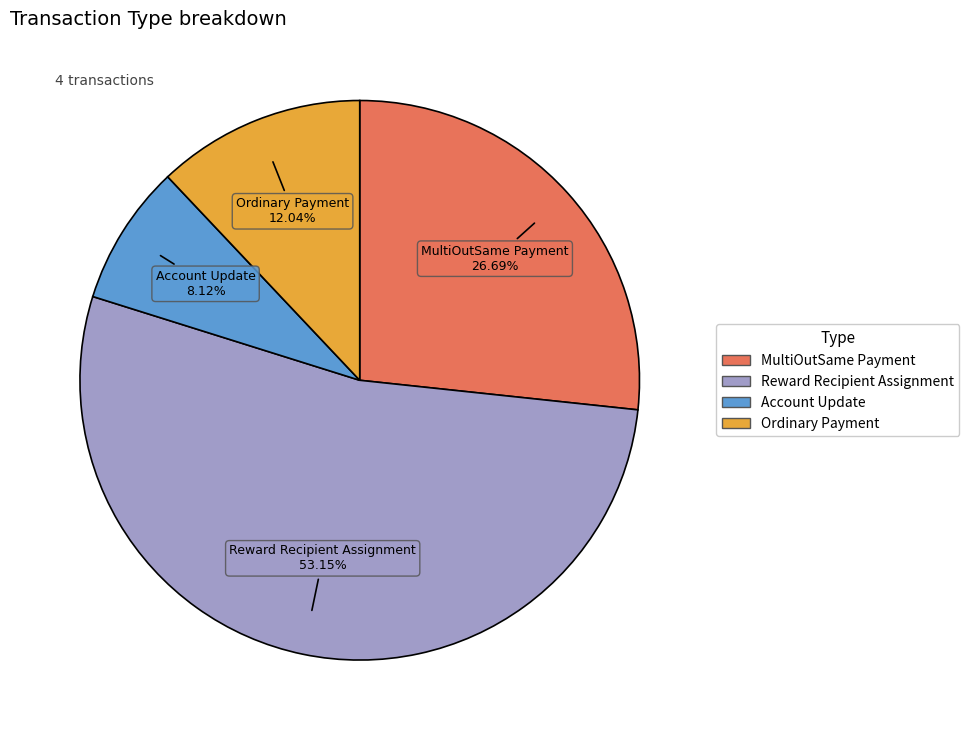

Combined, do Ordinary Payment and Account Update account for over 50%?

No